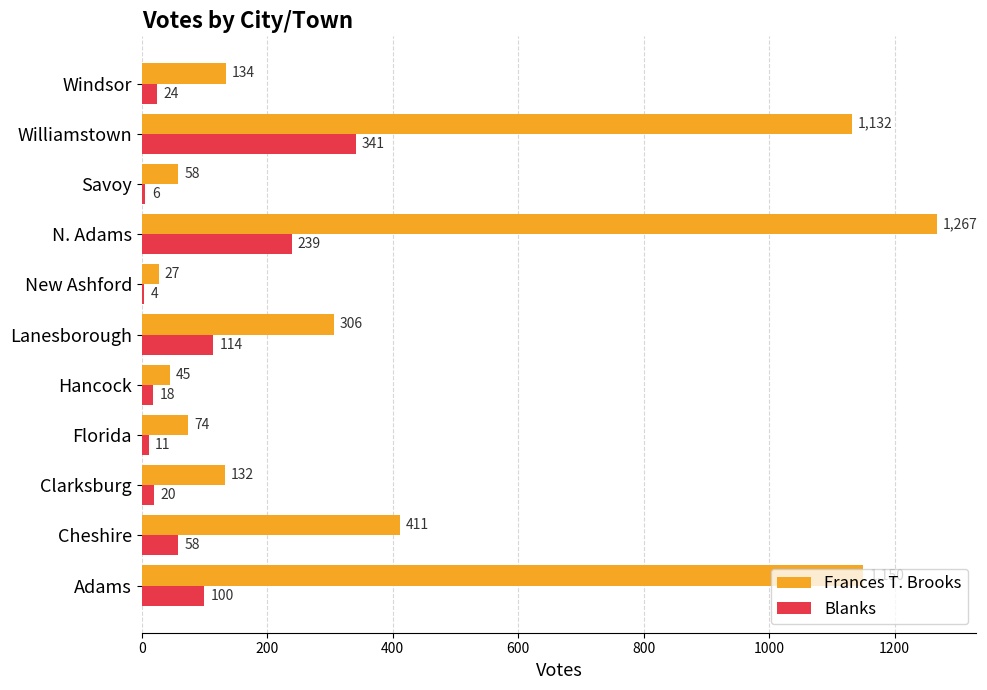

Which series has the largest total across all categories?

Frances T. Brooks